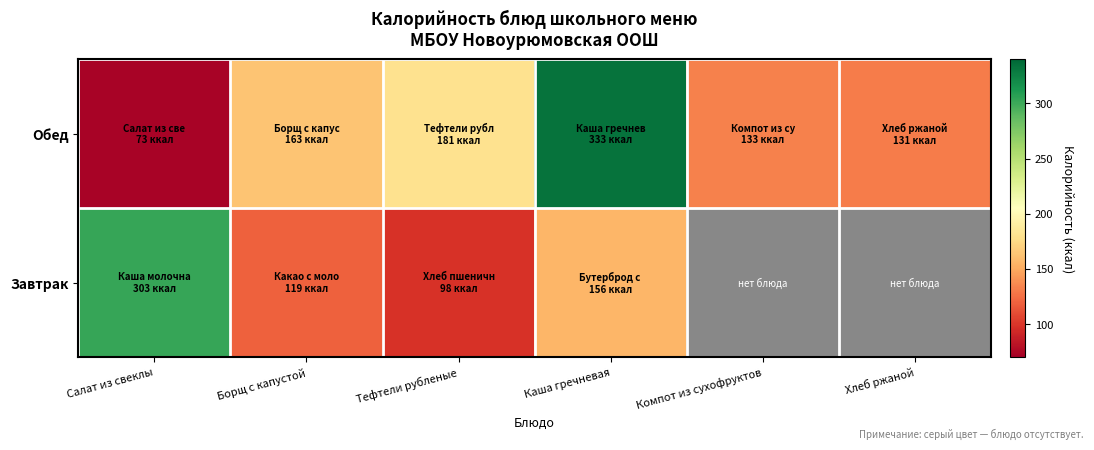

What is the difference between the second highest and second lowest values in the Обед series?

49.9